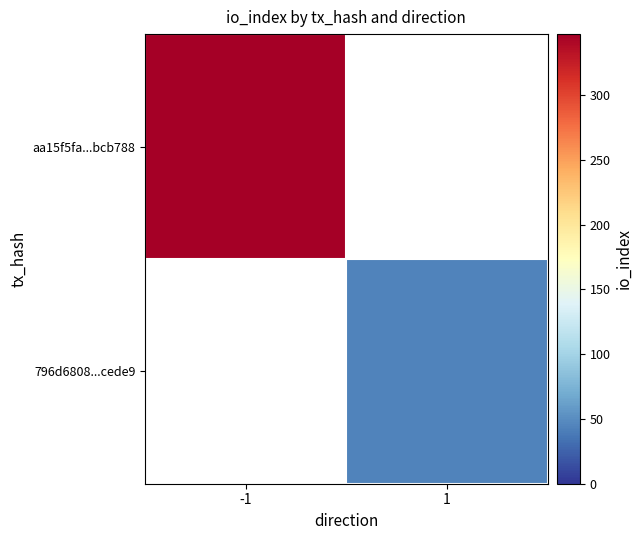

Which label corresponds to the largest value in the chart?

-1